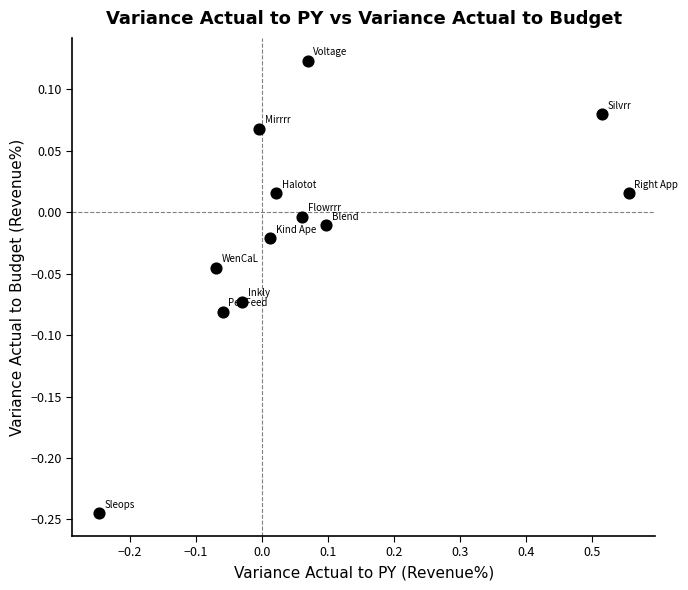

What is the range of Y values (max minus min)?

0.4